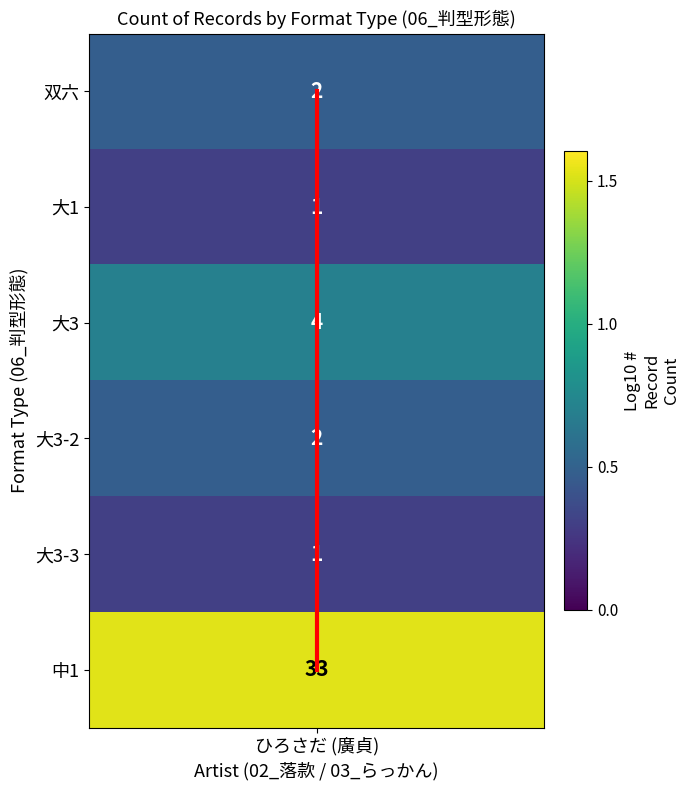

Which category has the lowest value across all series?

ひろさだ (廣貞)